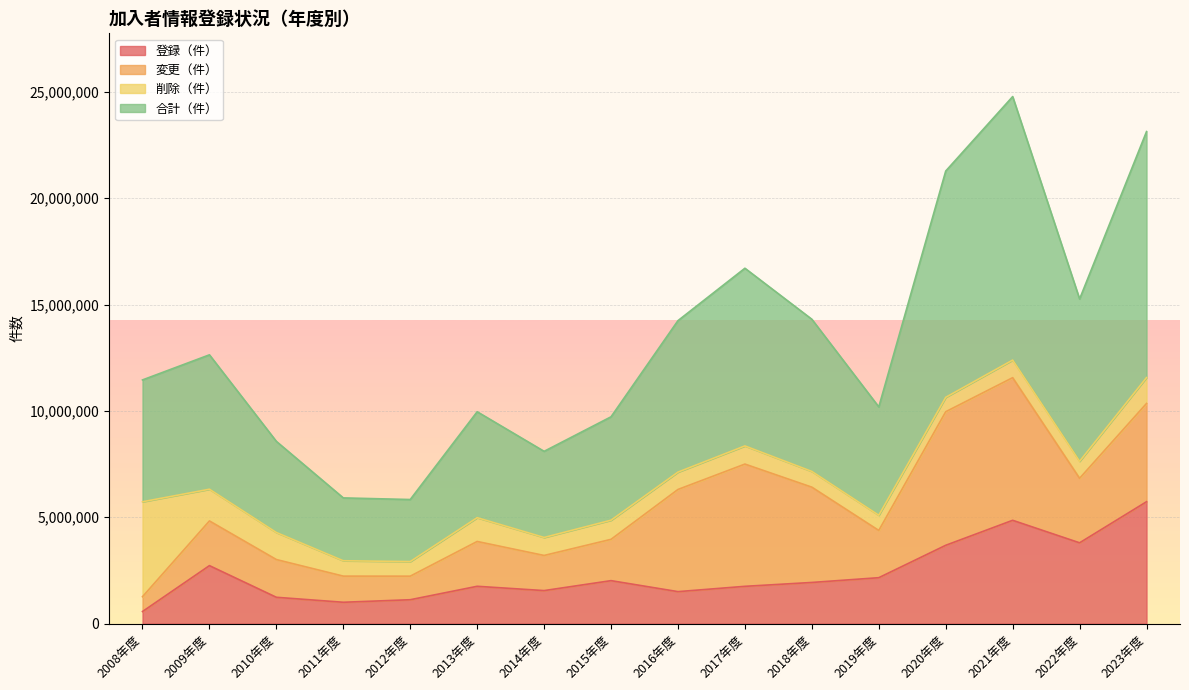

What is the maximum value for 登録（件）?

5729042